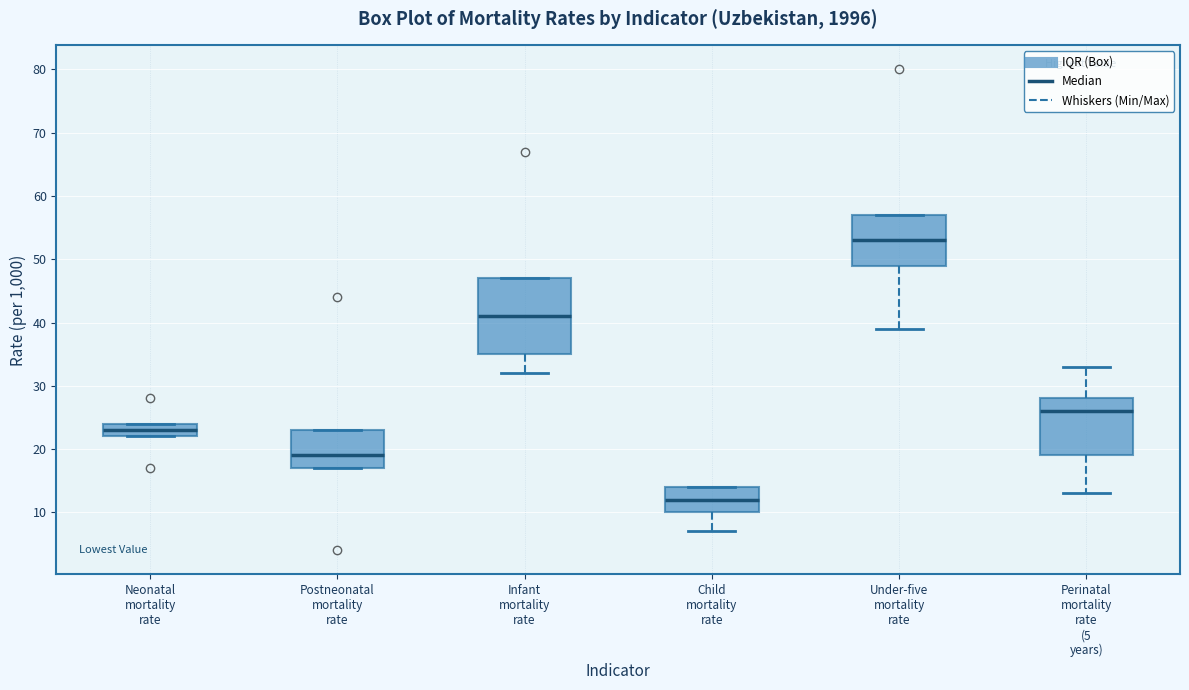

Which box is the tallest, from its lower edge to its upper edge?

Infant mortality rate